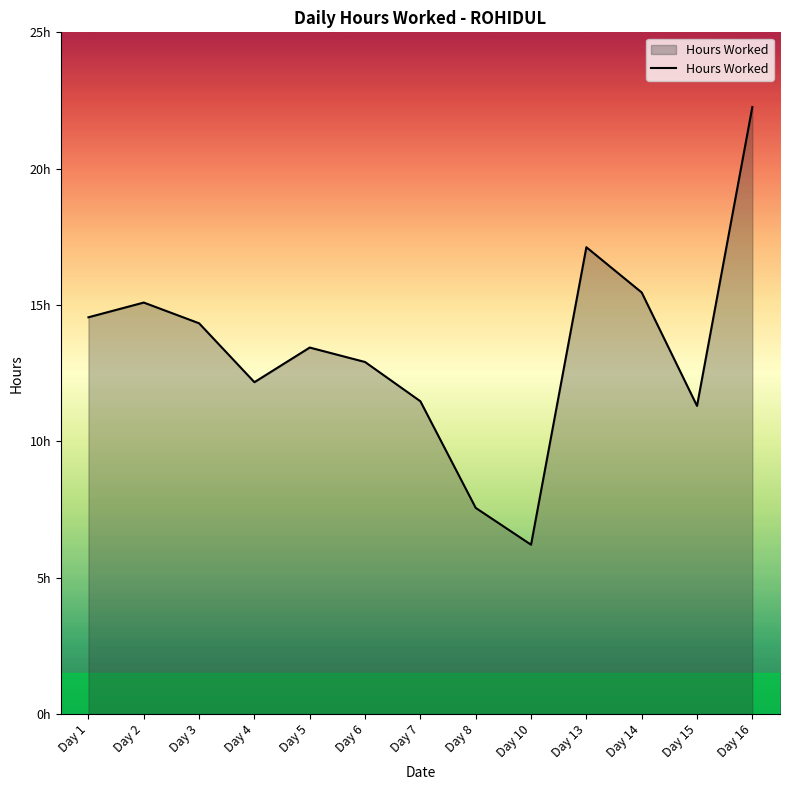

What is the greatest value displayed?

22.3